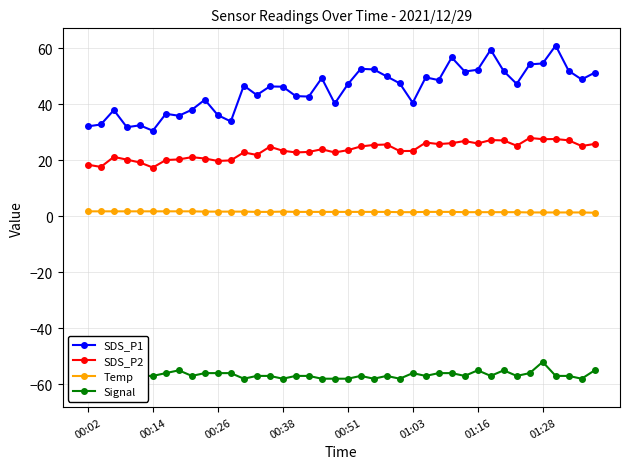

True or false: Temp and Signal intersect in this chart.

False